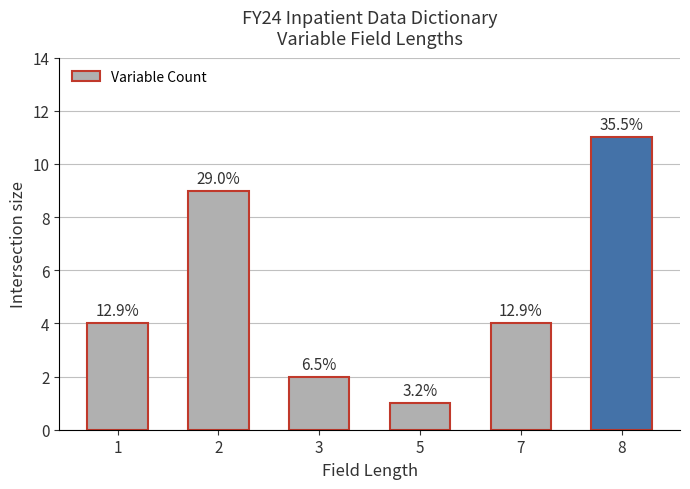

Does the chart contain any negative values?

No